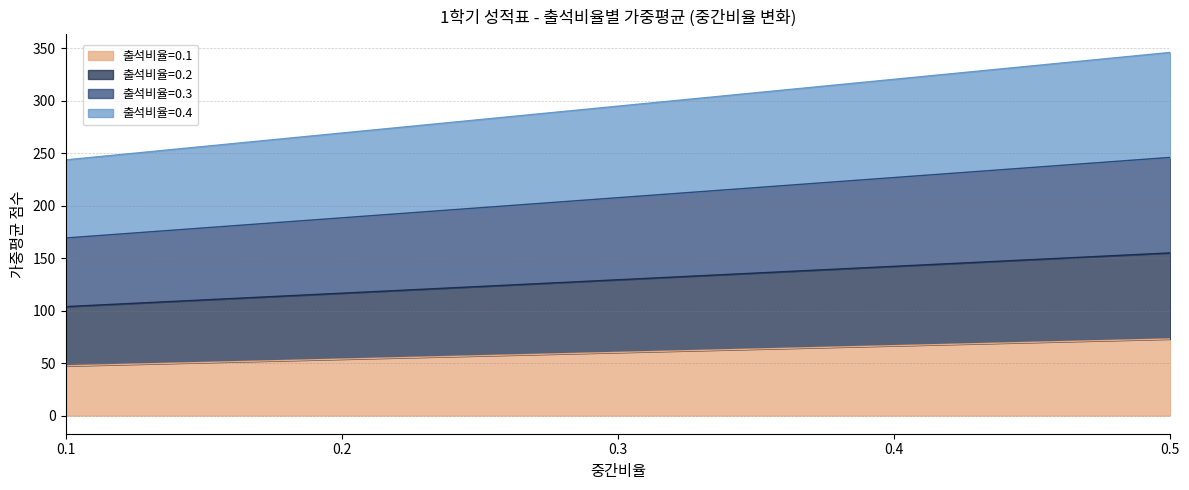

True or false: 출석비율=0.4 and 출석비율=0.2 intersect in this chart.

False